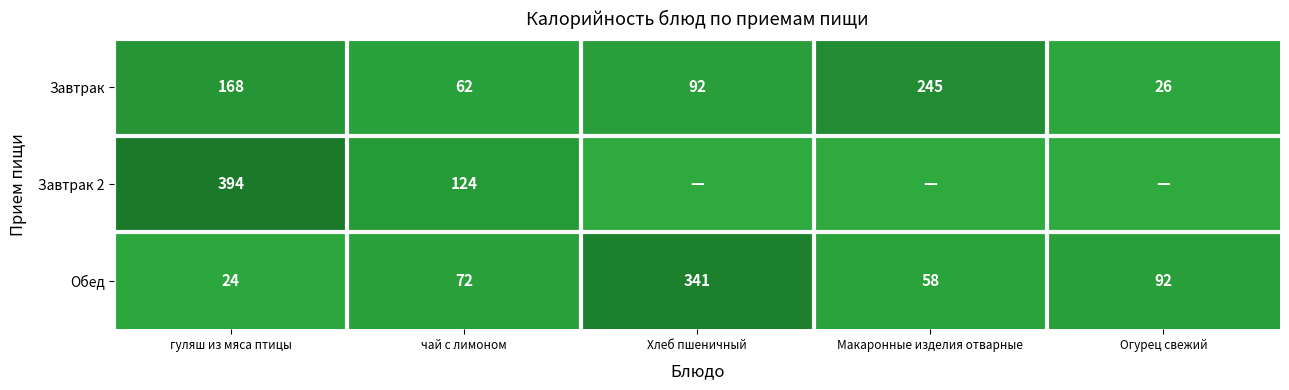

What is the sum of all Обед values?

587